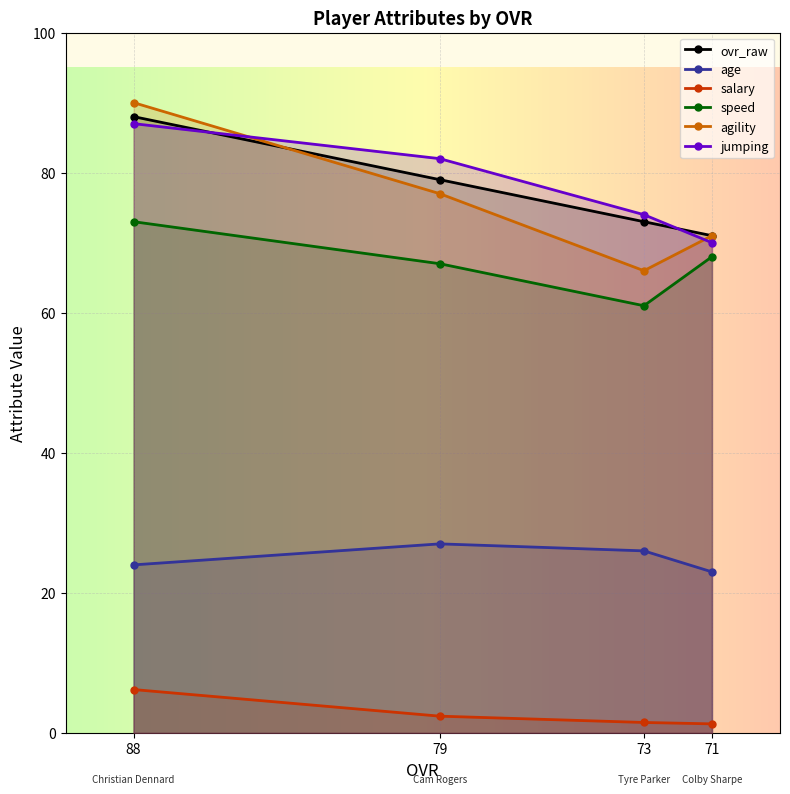

The salary series shows 2.4 at 79. True or false?

True